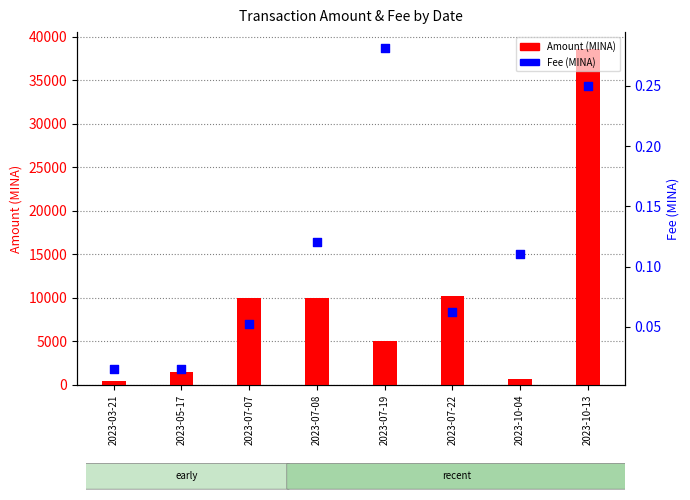

What is the change in value from 2023-03-21 to 2023-05-17?

+1001.5